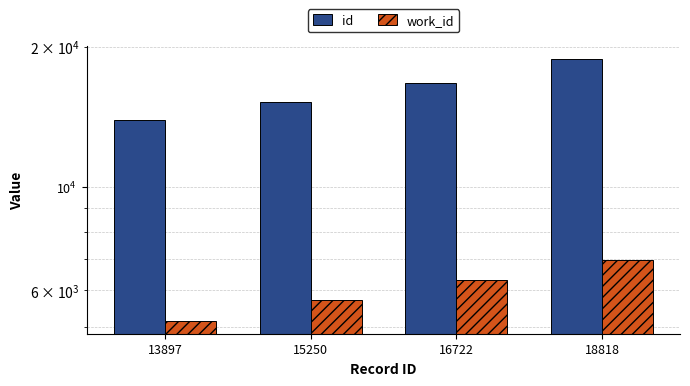

What is the sum of all work_id values?

24191